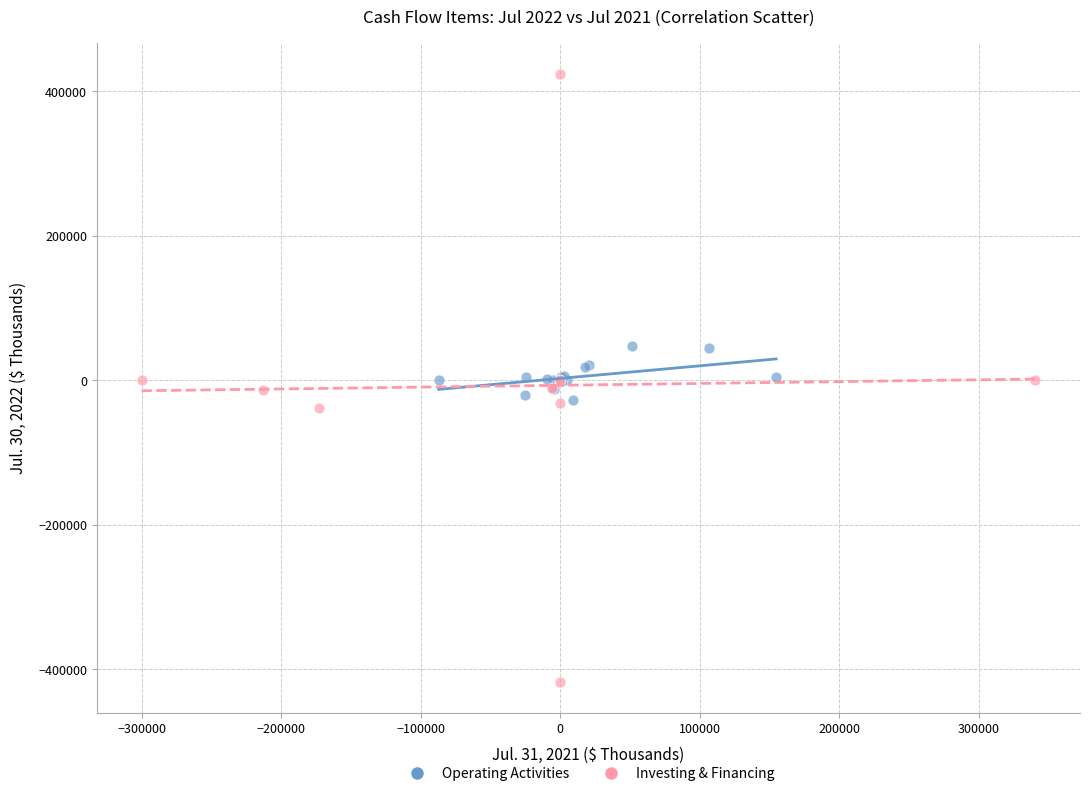

Which series reaches the minimum Y coordinate?

Investing & Financing